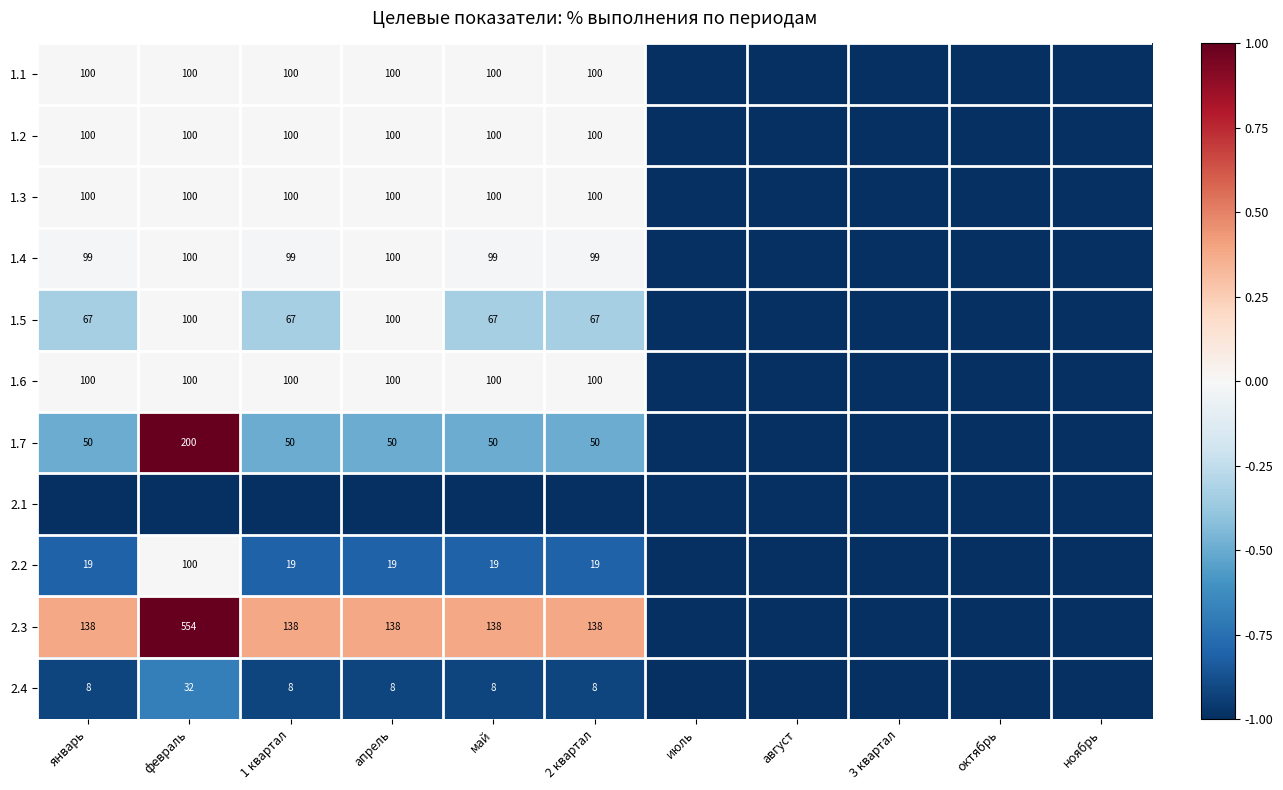

Between октябрь and апрель, which is larger?

апрель